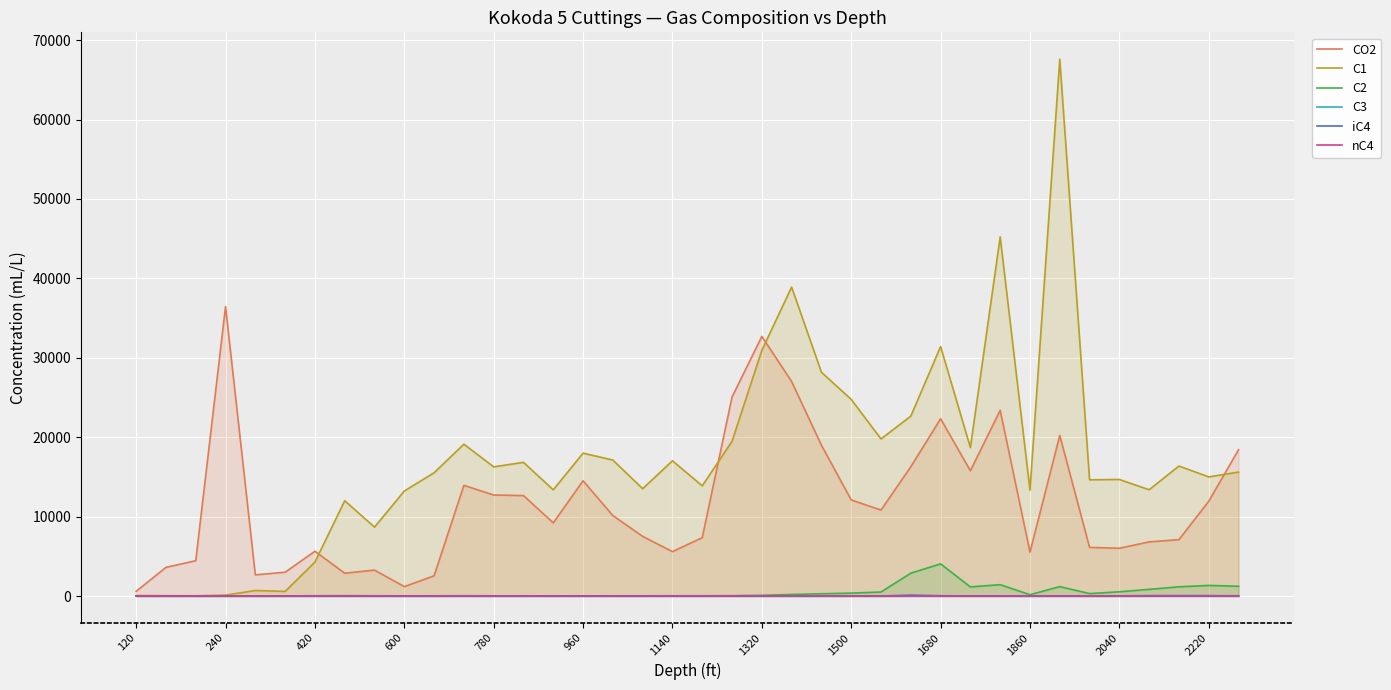

How many lines are shown in the chart?

6